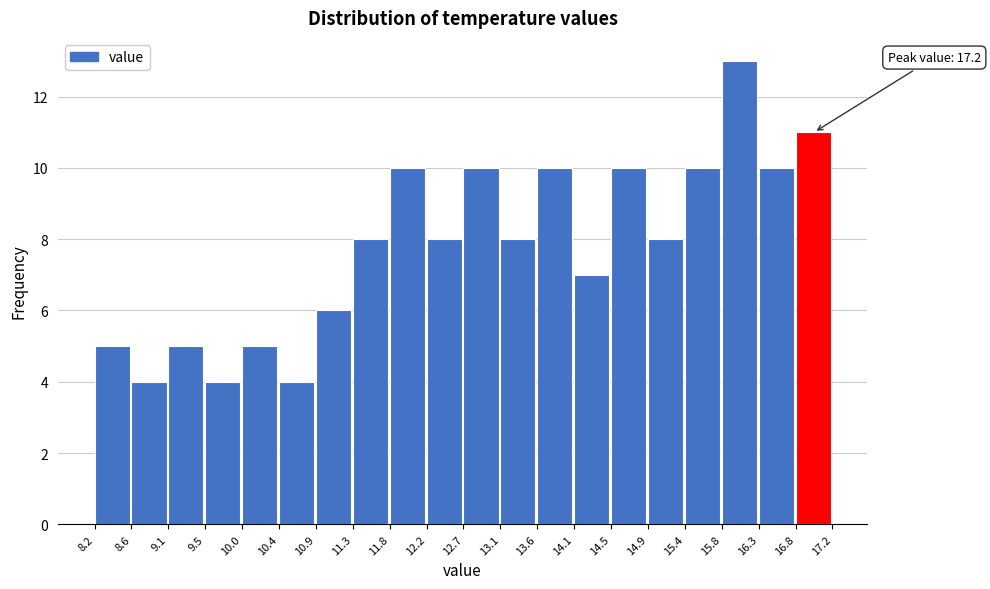

Over which range of the x-axis is the bar tallest?

15.8 to 16.3